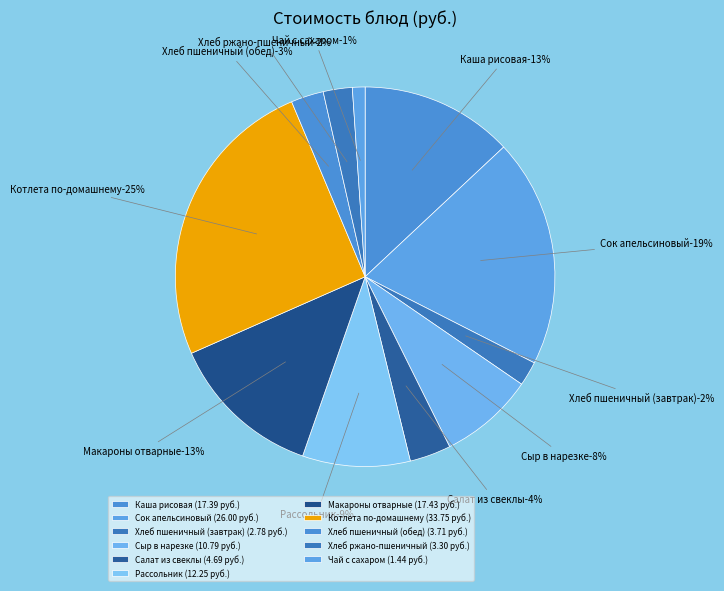

To the nearest percent, what is the difference between the Котлета по-домашнему and Хлеб пшеничный (обед) slice percentages?

22%